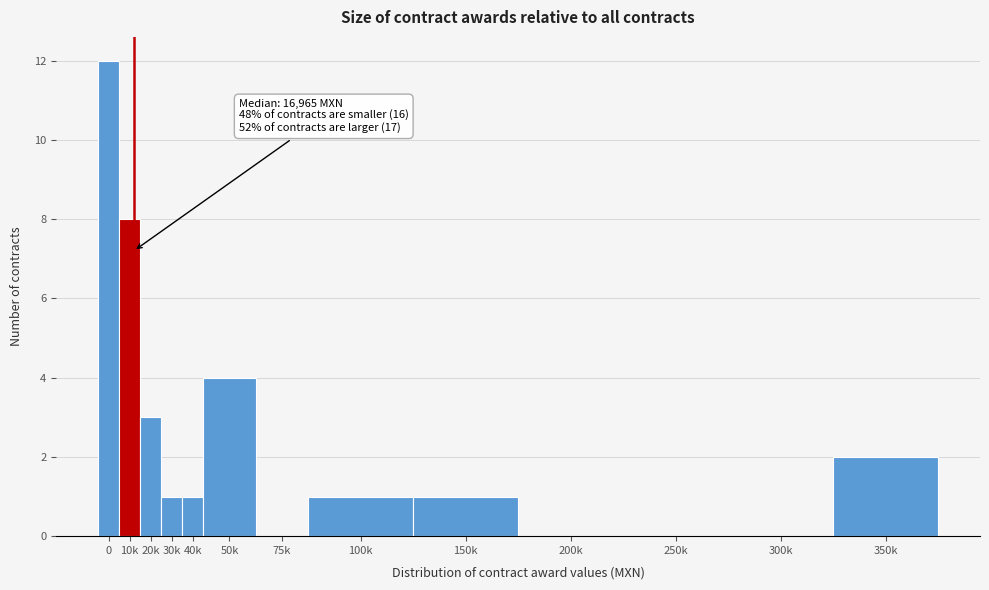

Reading right to left, list all the values displayed in this chart.

350k=2	300k=0	250k=0	200k=0	150k=1	100k=1	75k=0	50k=4	40k=1	30k=1	20k=3	10k=8	0=12